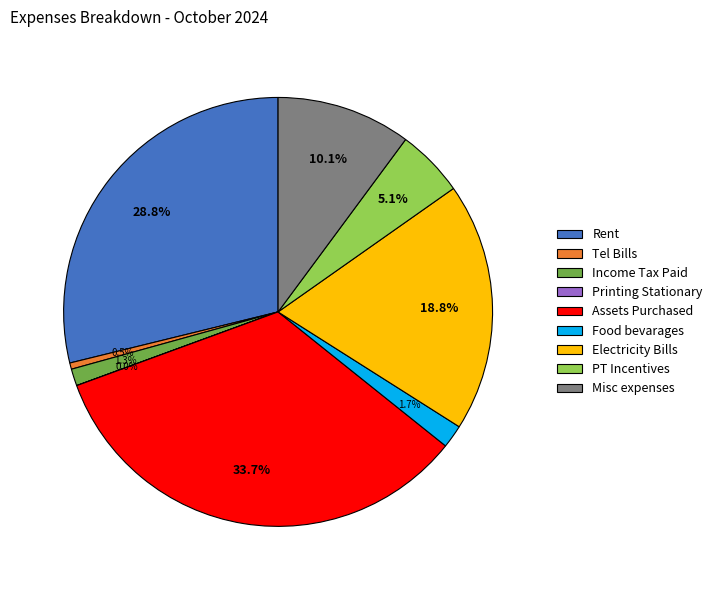

Does Food bevarages account for over 50% of the chart?

No